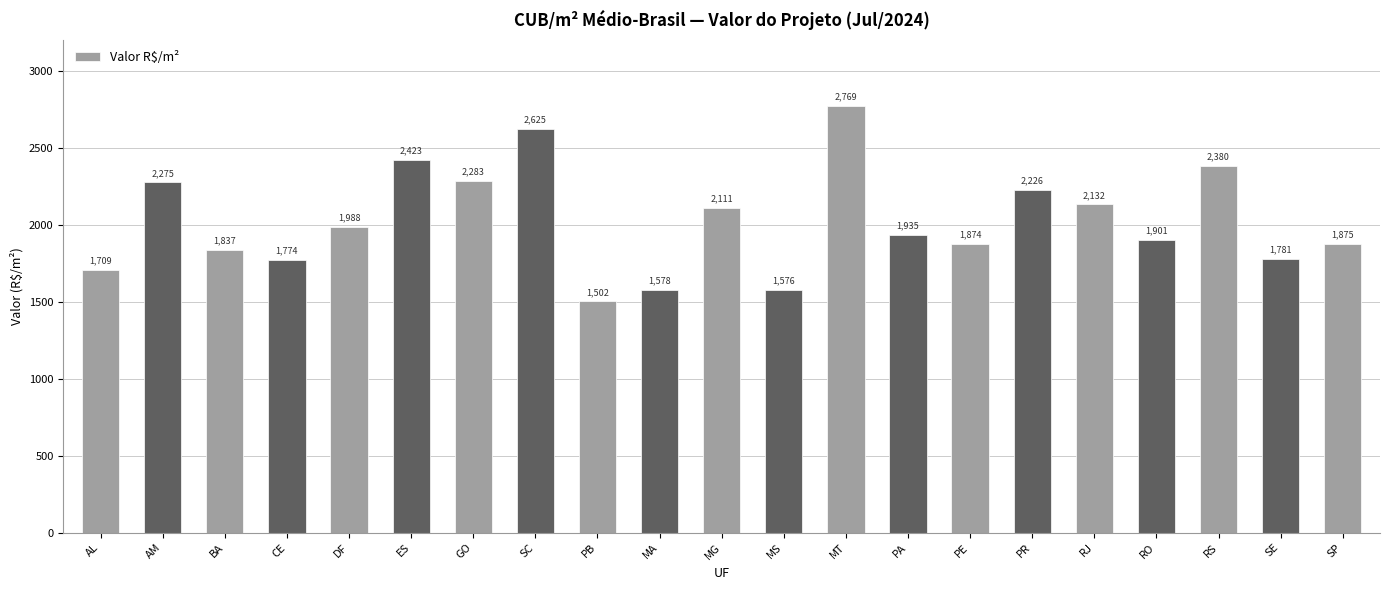

At which category does the chart reach its minimum across all series?

PB